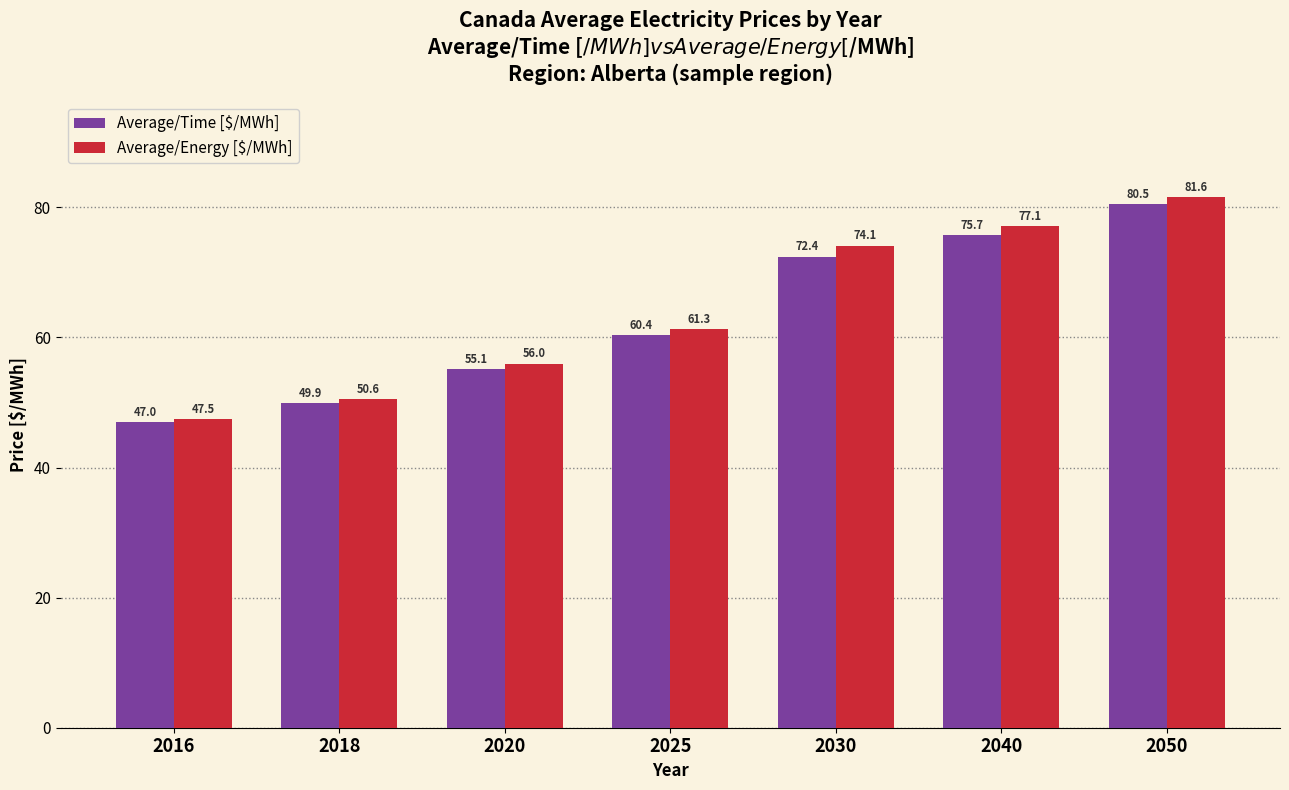

What is the value of the Average/Time [$/MWh] bar at the 3rd from the left?

55.1